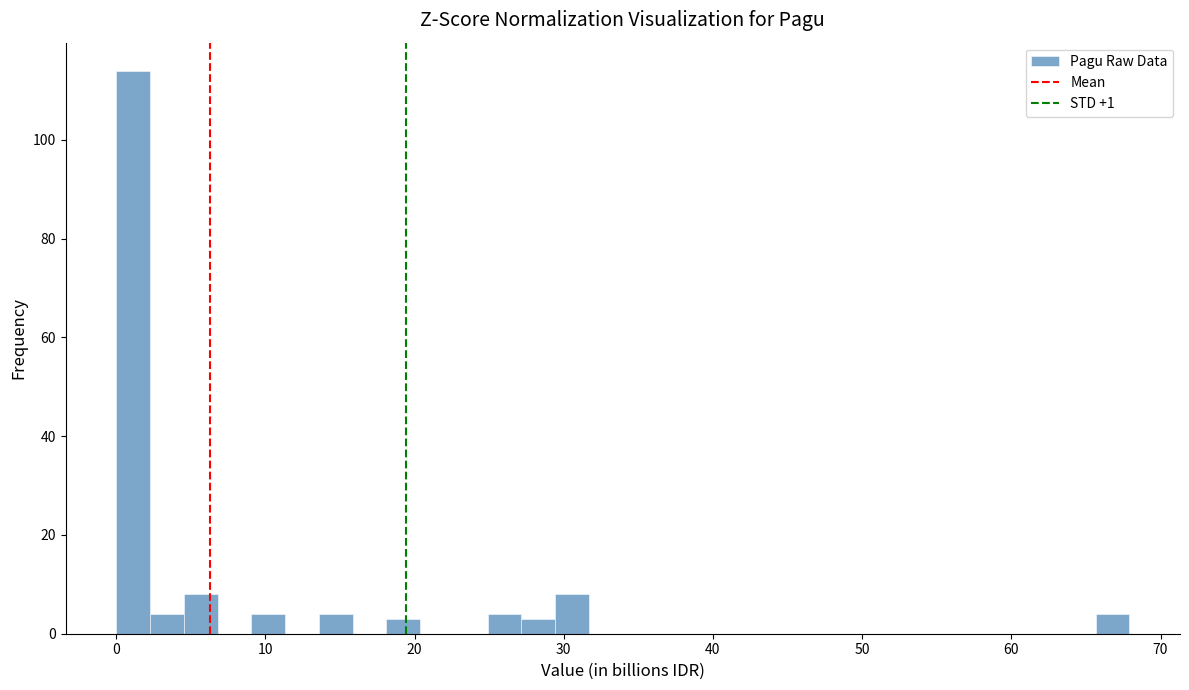

Around what value on the x-axis is the tallest bar? Give the approximate position of its centre, as read against the axis.

1